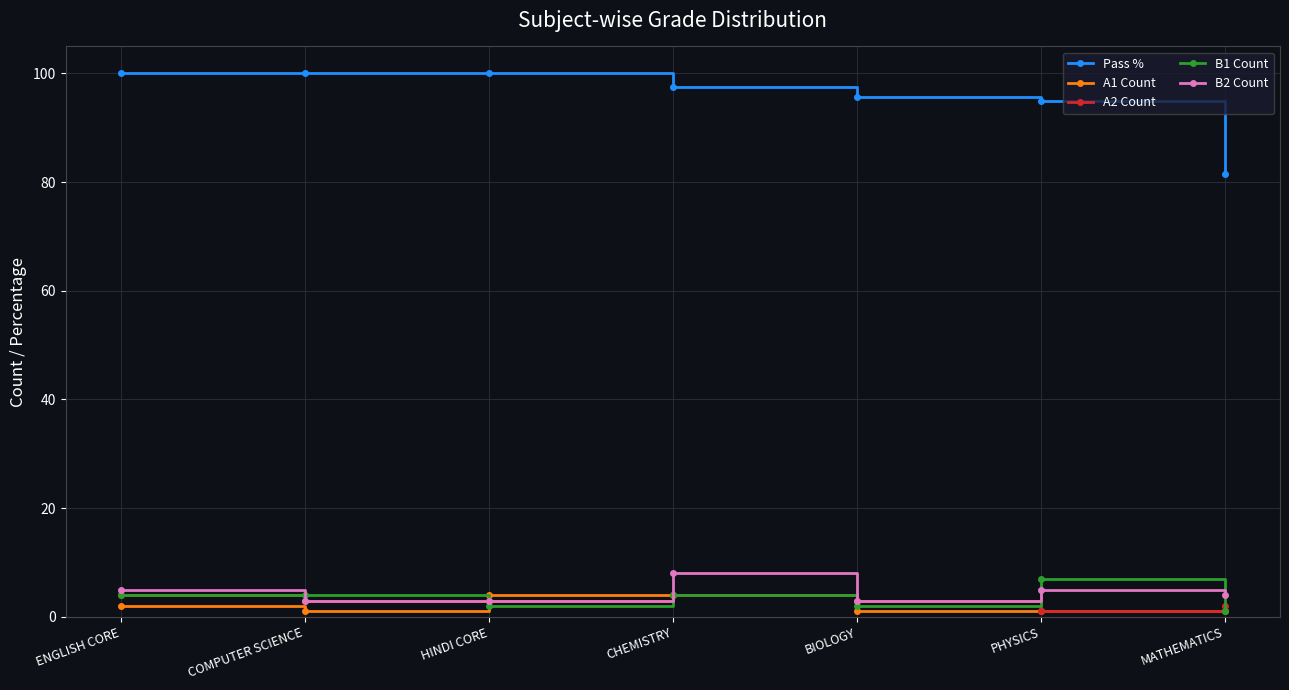

Reading right to left, list all the values displayed in this chart.

Pass %: MATHEMATICS=81.5	PHYSICS=94.9	BIOLOGY=95.7	CHEMISTRY=97.4	HINDI CORE=100.0	COMPUTER SCIENCE=100.0	ENGLISH CORE=100.0
A1 Count: MATHEMATICS=1.0	PHYSICS=1.0	BIOLOGY=1.0	CHEMISTRY=4.0	HINDI CORE=4.0	COMPUTER SCIENCE=1.0	ENGLISH CORE=2.0
A2 Count: MATHEMATICS=2.0	PHYSICS=1.0	BIOLOGY=3.0	CHEMISTRY=4.0	HINDI CORE=3.0	COMPUTER SCIENCE=3.0	ENGLISH CORE=4.0
B1 Count: MATHEMATICS=1.0	PHYSICS=7.0	BIOLOGY=2.0	CHEMISTRY=4.0	HINDI CORE=2.0	COMPUTER SCIENCE=4.0	ENGLISH CORE=4.0
B2 Count: MATHEMATICS=4.0	PHYSICS=5.0	BIOLOGY=3.0	CHEMISTRY=8.0	HINDI CORE=3.0	COMPUTER SCIENCE=3.0	ENGLISH CORE=5.0